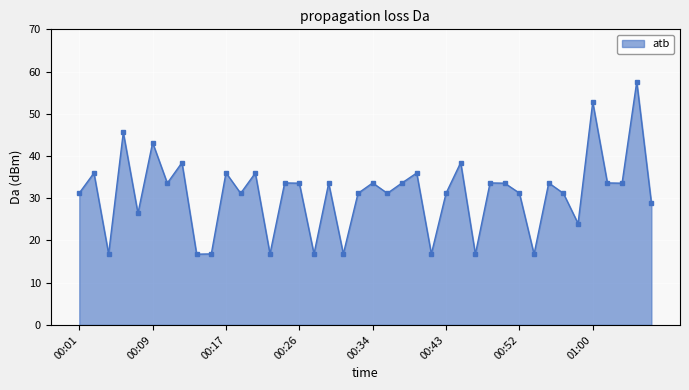

What is the difference between the second highest and minimum values?

36.0